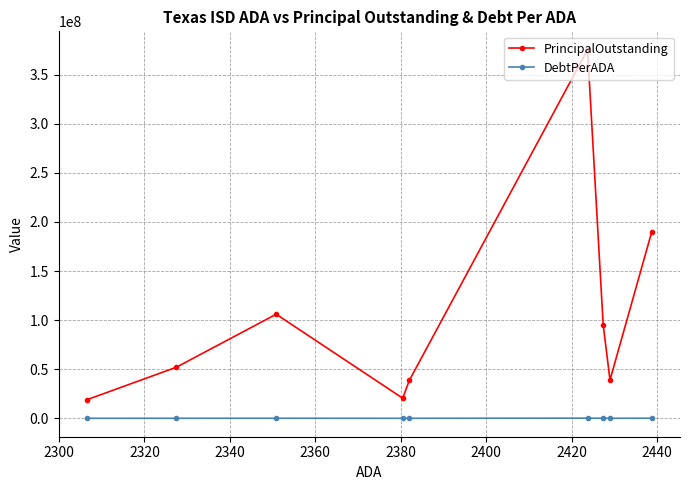

Count the number of categories in the chart.

9